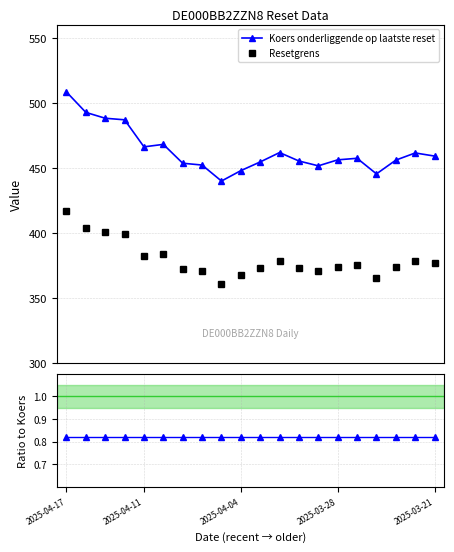

Does the chart have visible grid lines?

Yes